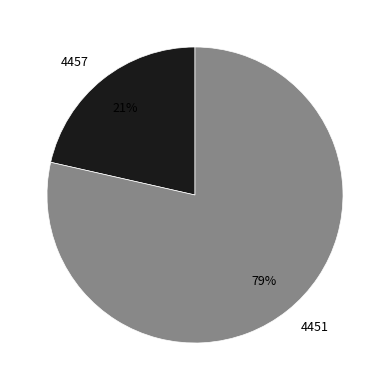

Is there any slice that represents more than half of the pie?

Yes